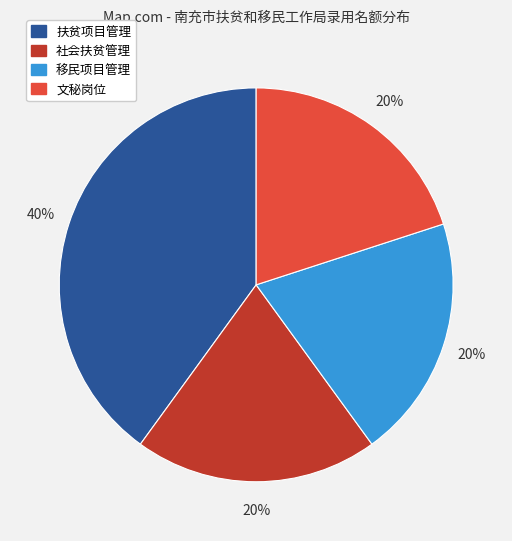

To the nearest percent, what portion does 文秘岗位 represent?

20%